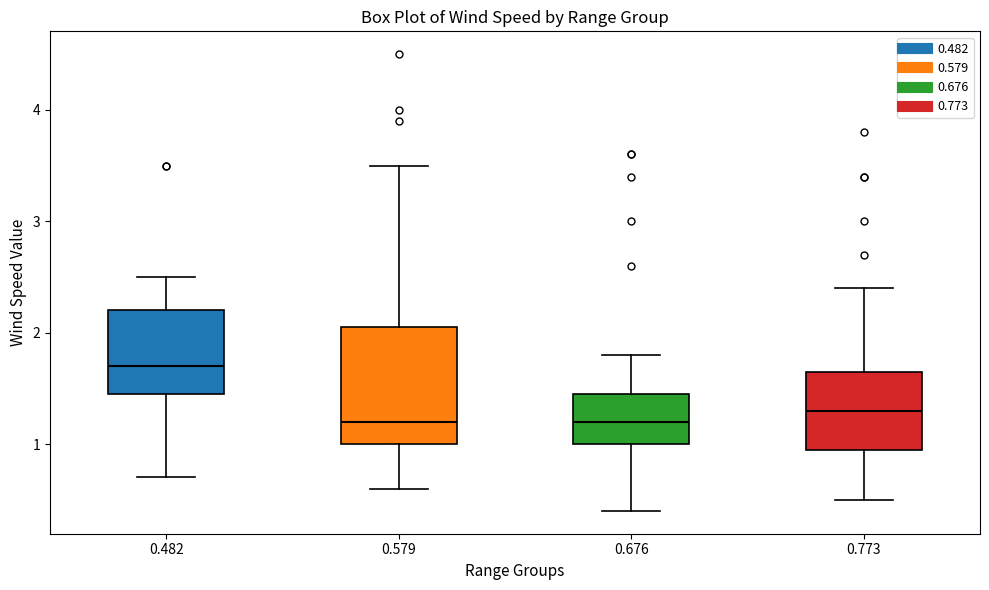

Reading left to right, read every box against the y-axis: the position of its median line, the range the box covers, and the ends of its whiskers. The values are not printed on the chart, so give them approximately, as read against the axis.

0.482: median 1.7, box 1.5 to 2.2, whiskers 0.7 to 2.5
0.579: median 1.2, box 1.0 to 2.1, whiskers 0.6 to 3.5
0.676: median 1.2, box 1.0 to 1.5, whiskers 0.4 to 1.8
0.773: median 1.3, box 1.0 to 1.7, whiskers 0.5 to 2.4